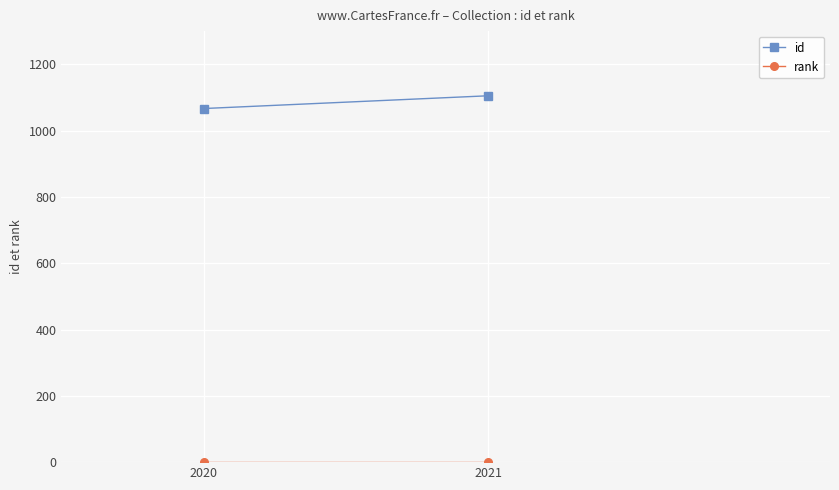

Reading right to left, extract all data points from this chart.

id: 1105.0	1066.5
rank: 1.0	1.0